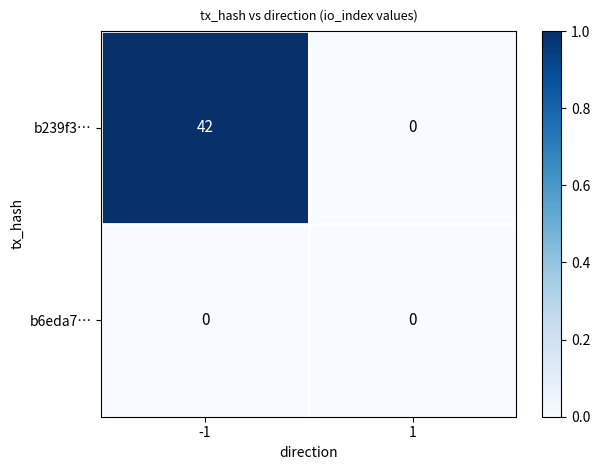

Which series has the widest spread of values?

b239f3…